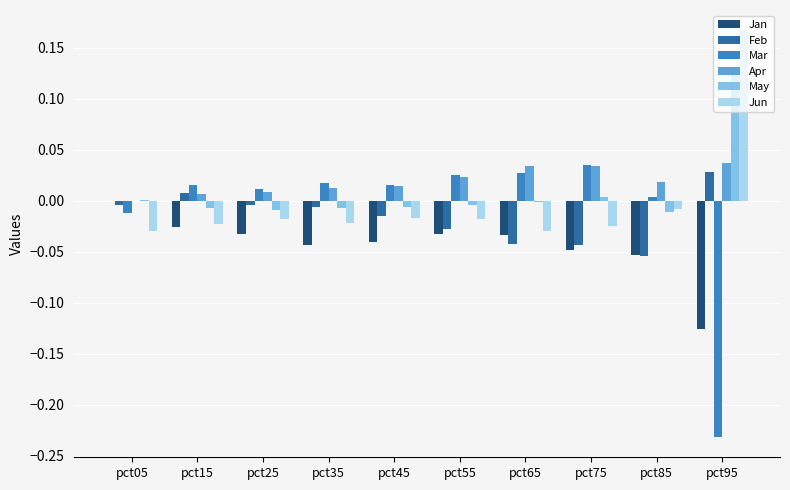

Count the number of categories in the chart.

10